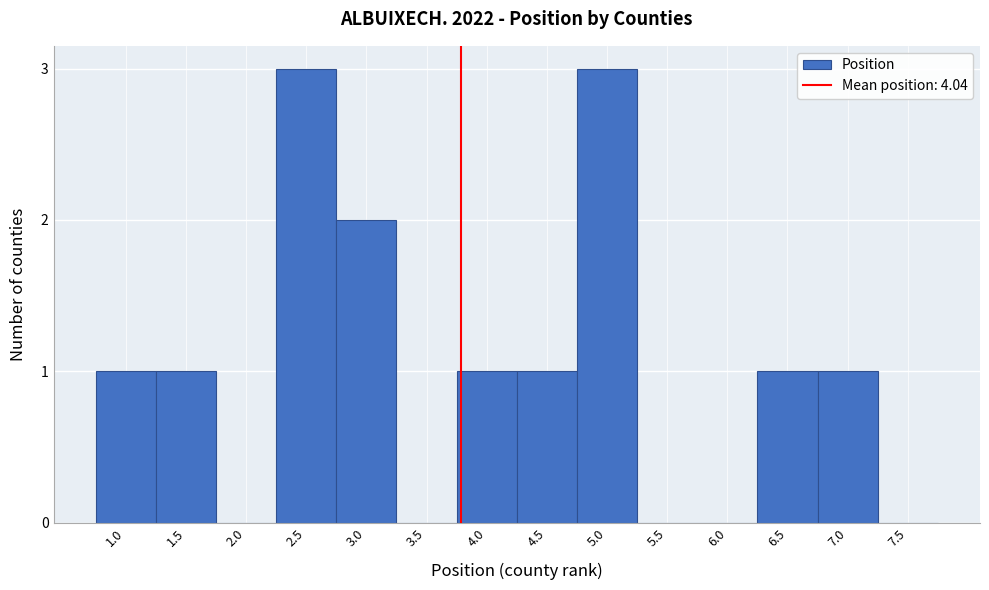

Reading right to left, extract all data points from this chart.

7.5=0	7.0=1	6.5=1	6.0=0	5.5=0	5.0=3	4.5=1	4.0=1	3.5=0	3.0=2	2.5=3	2.0=0	1.5=1	1.0=1